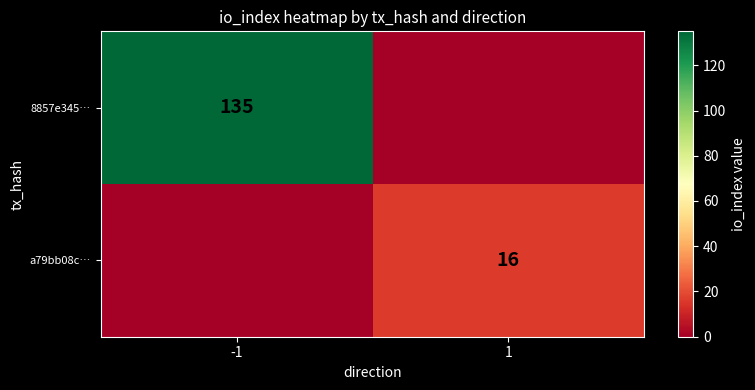

True or false: a79bb08c… has a value of 16 at 1.

True